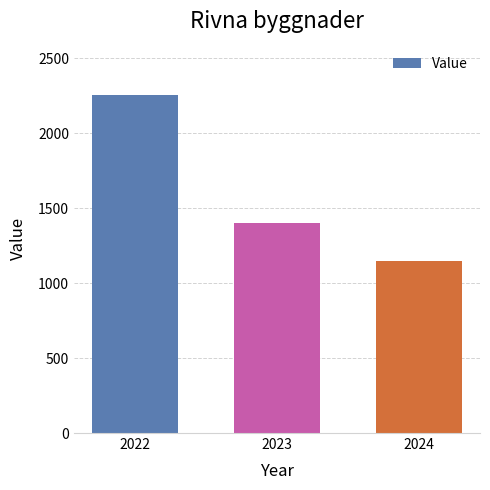

Reading left to right, list all the values displayed in this chart.

2252	1400	1150